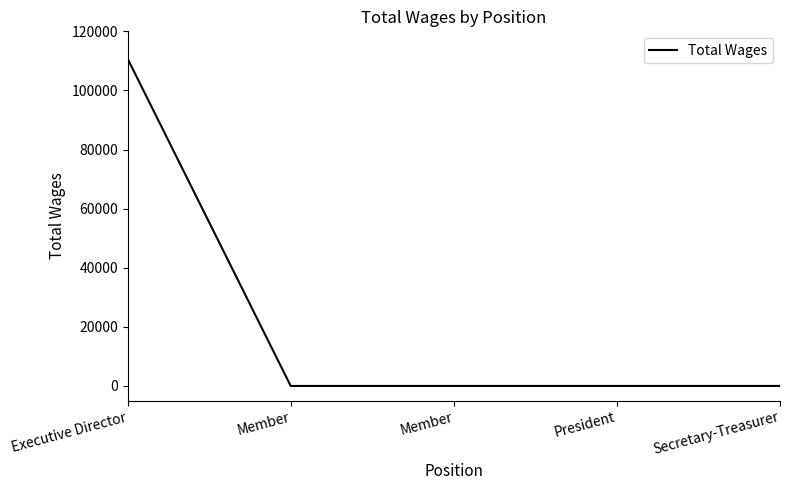

Count the number of categories in the chart.

5